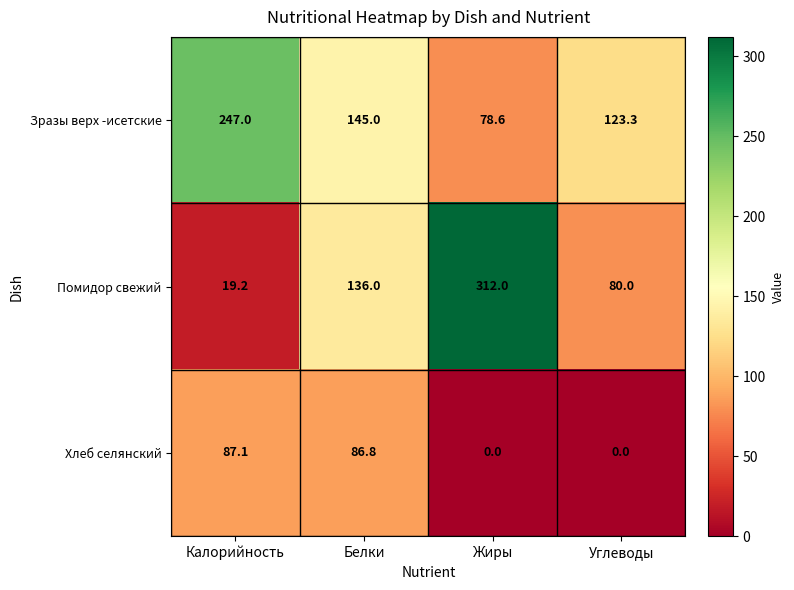

Which series has the widest spread of values?

Помидор свежий